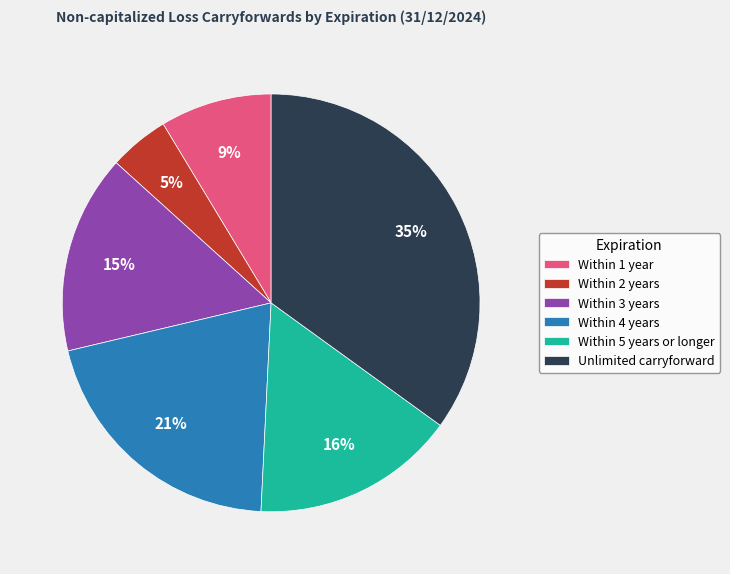

The Within 1 year slice represents 9% of the pie. True or false?

True